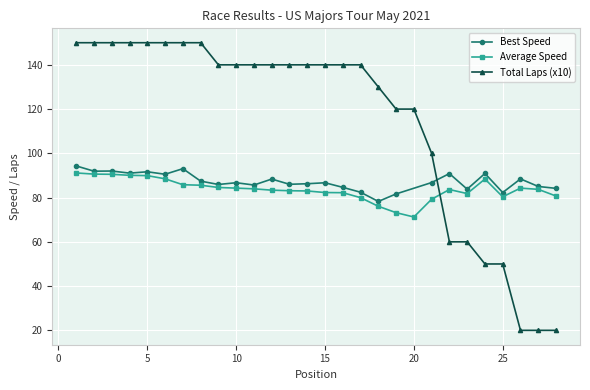

The value of Average Speed at 10 is 84.3. True or false?

True